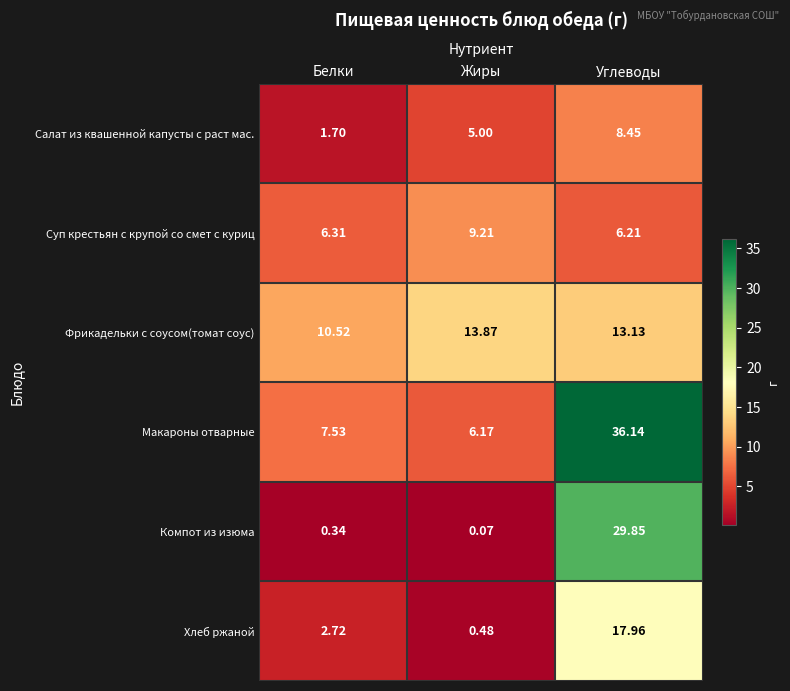

At which label does Хлеб ржаной first exceed 2?

Белки